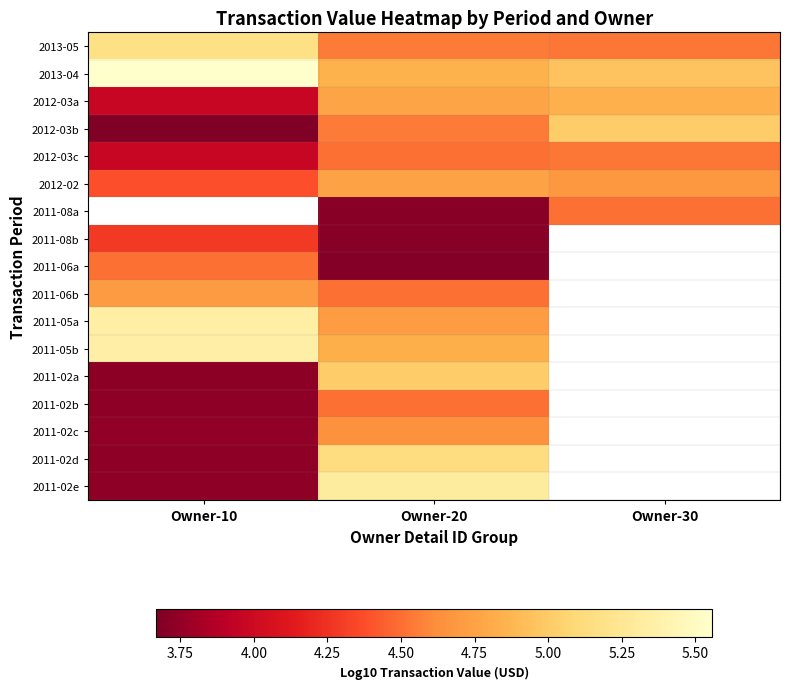

Rank the series by their maximum value, from highest to lowest.

2013-04, 2011-08a, 2011-05b, 2011-05a, 2011-02e, 2013-05, 2011-02d, 2012-03b, 2011-02a, 2012-03a, 2012-02, 2011-06b, 2011-02c, 2012-03c, 2011-06a, 2011-02b, 2011-08b